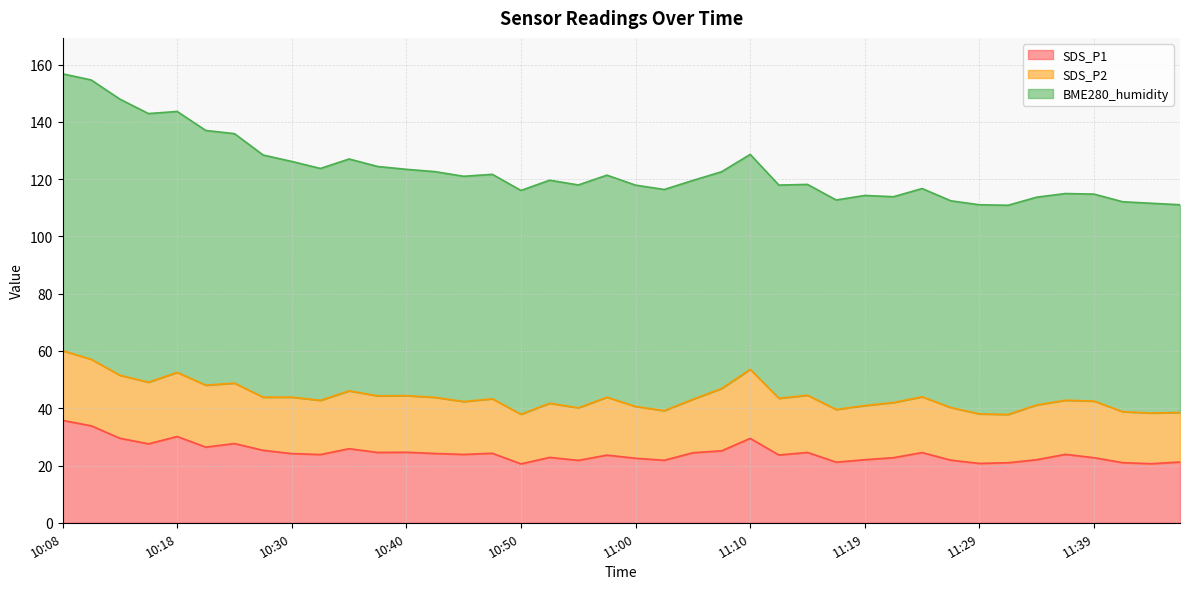

What is the approximate value of SDS_P1 at 11:02?

21.8